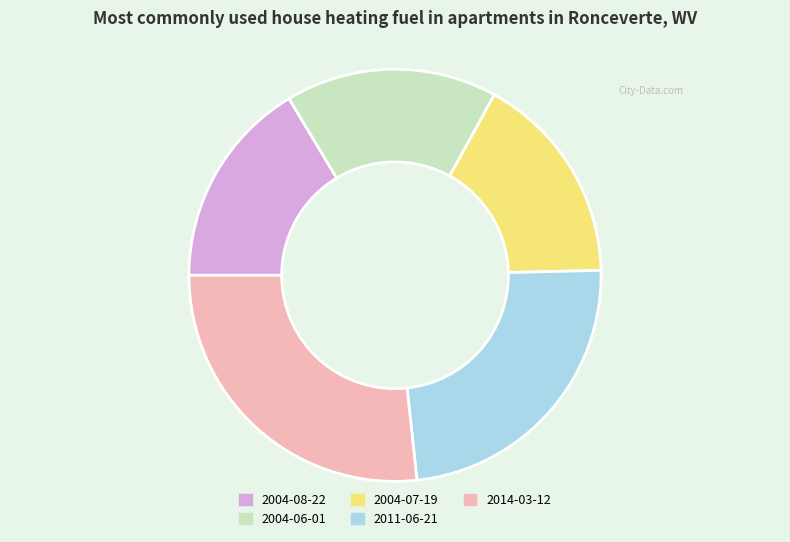

Is it true that 2004-08-22 is 16% of the pie?

True